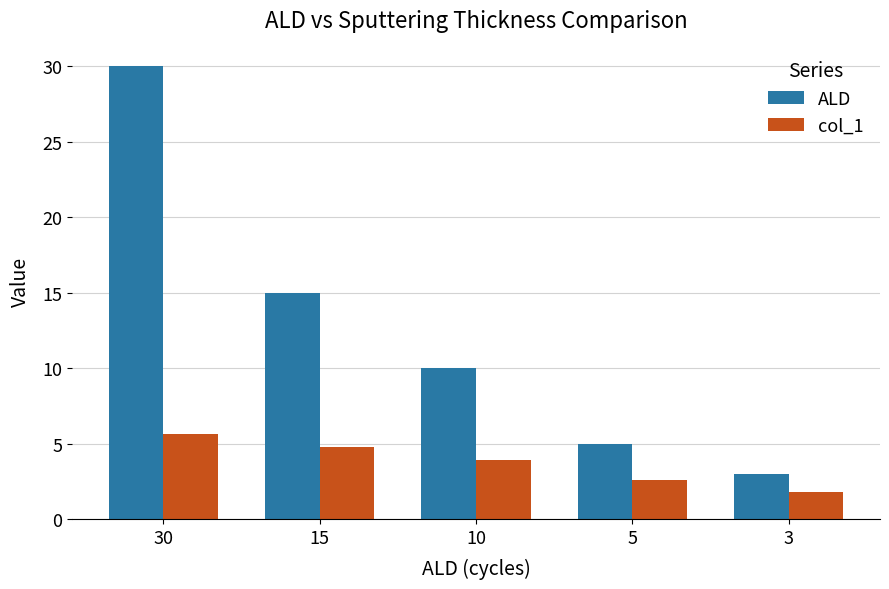

Reading right to left, transcribe all the data shown in this chart.

ALD: 3=3.0	5=5.0	10=10.0	15=15.0	30=30.0
col_1: 3=1.8	5=2.6	10=3.9	15=4.8	30=5.6